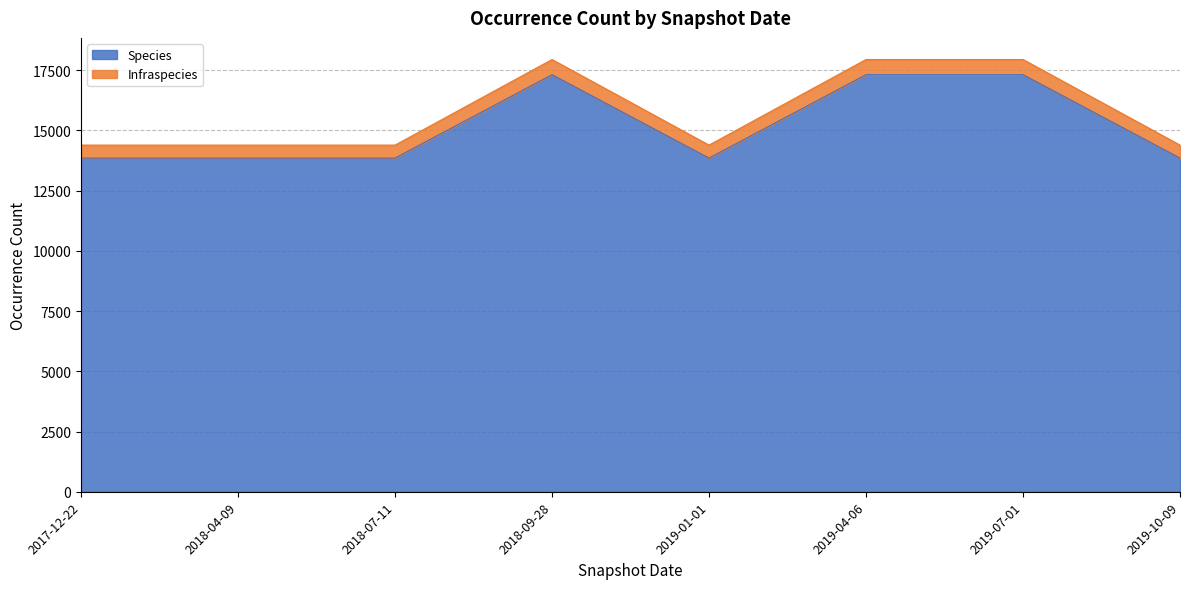

How many lines are shown in the chart?

2